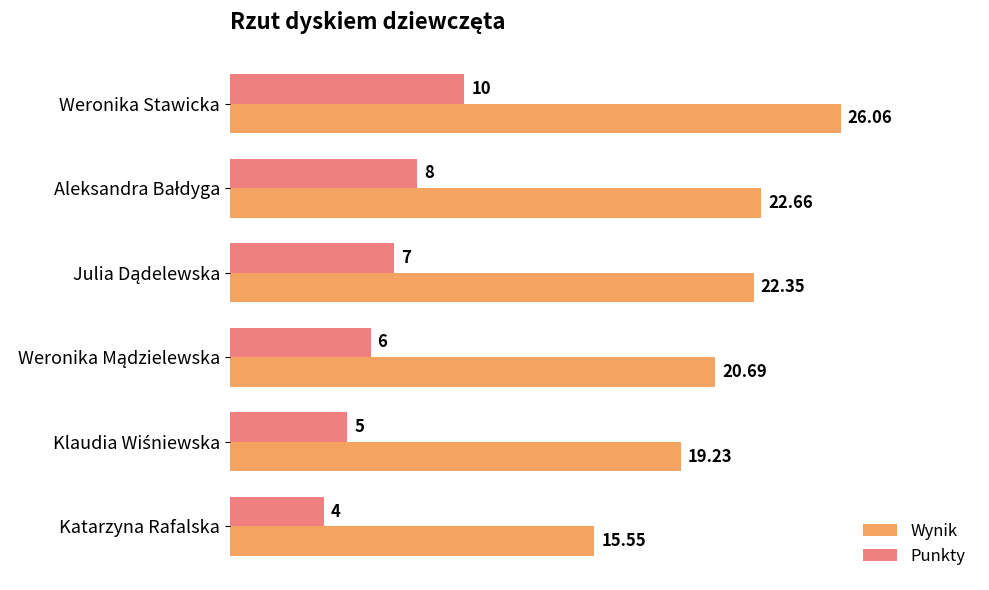

Which category has the highest value across all series?

Weronika Stawicka